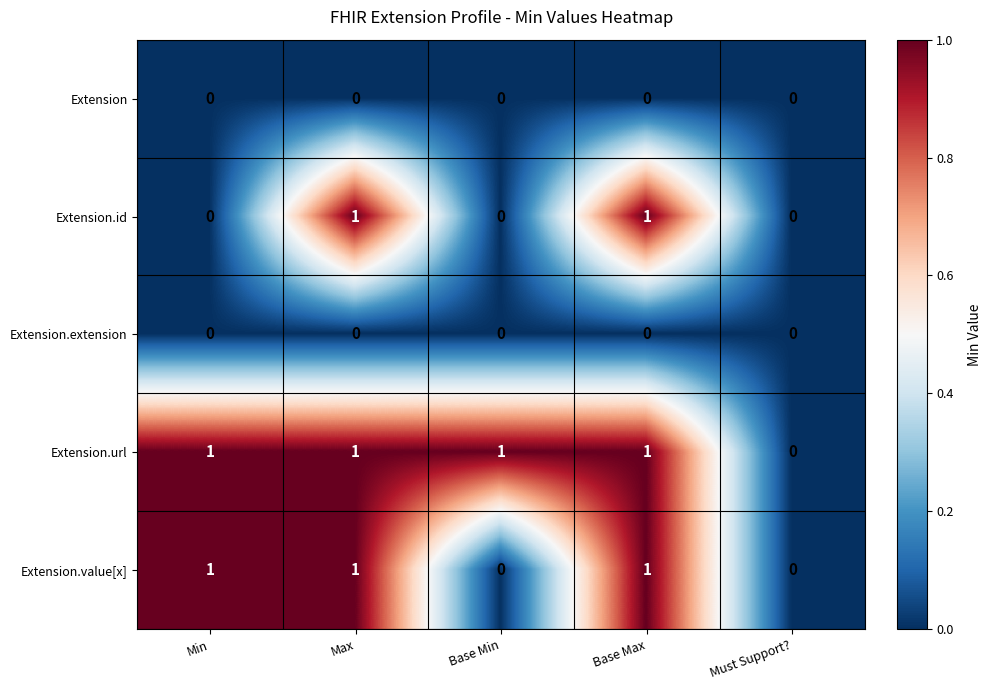

Count the number of data series in this chart.

5